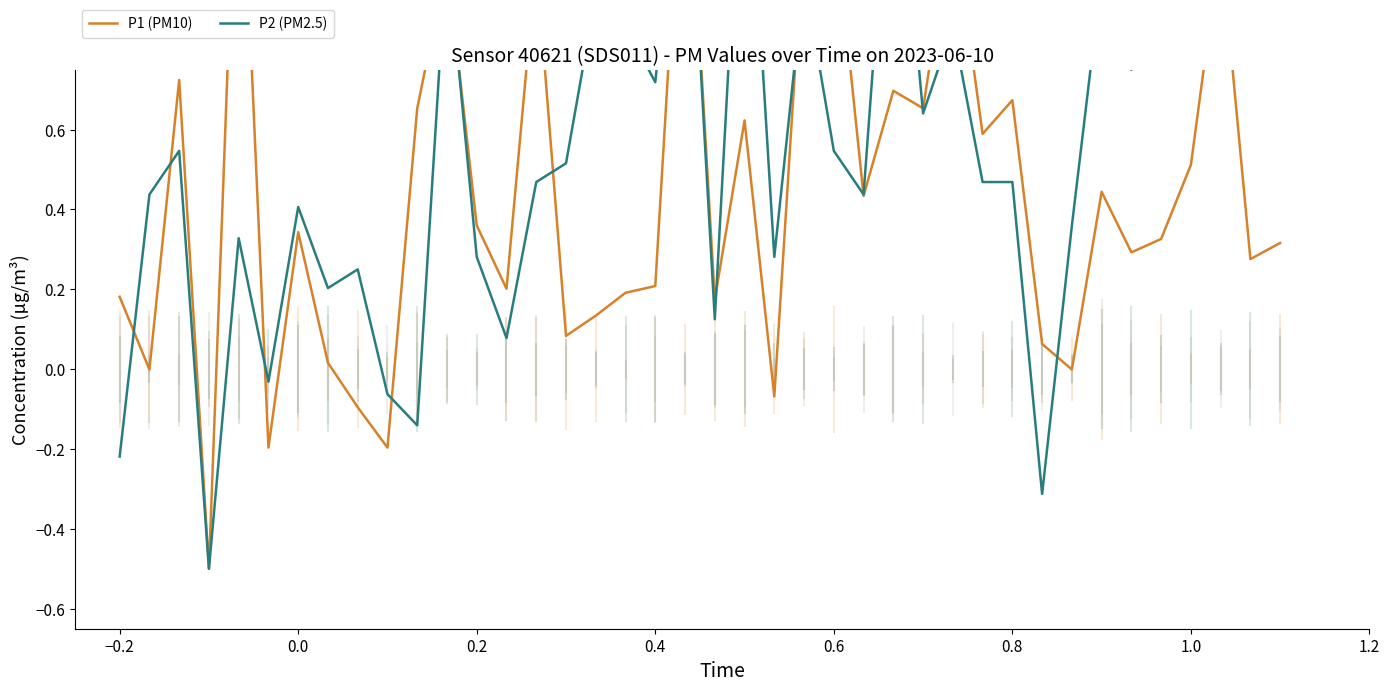

Which series contains the highest Y value?

P1 (PM10)